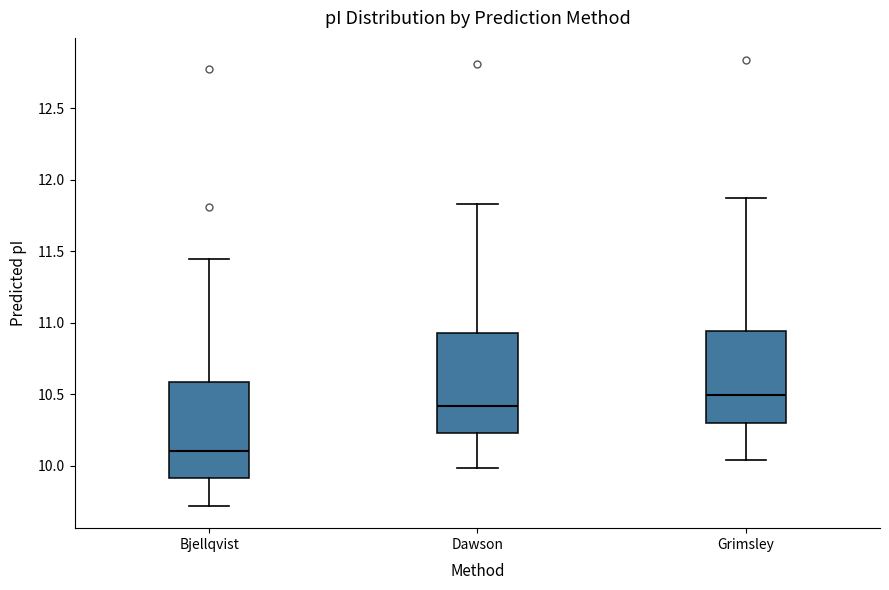

Which box has the lowest median line?

Bjellqvist